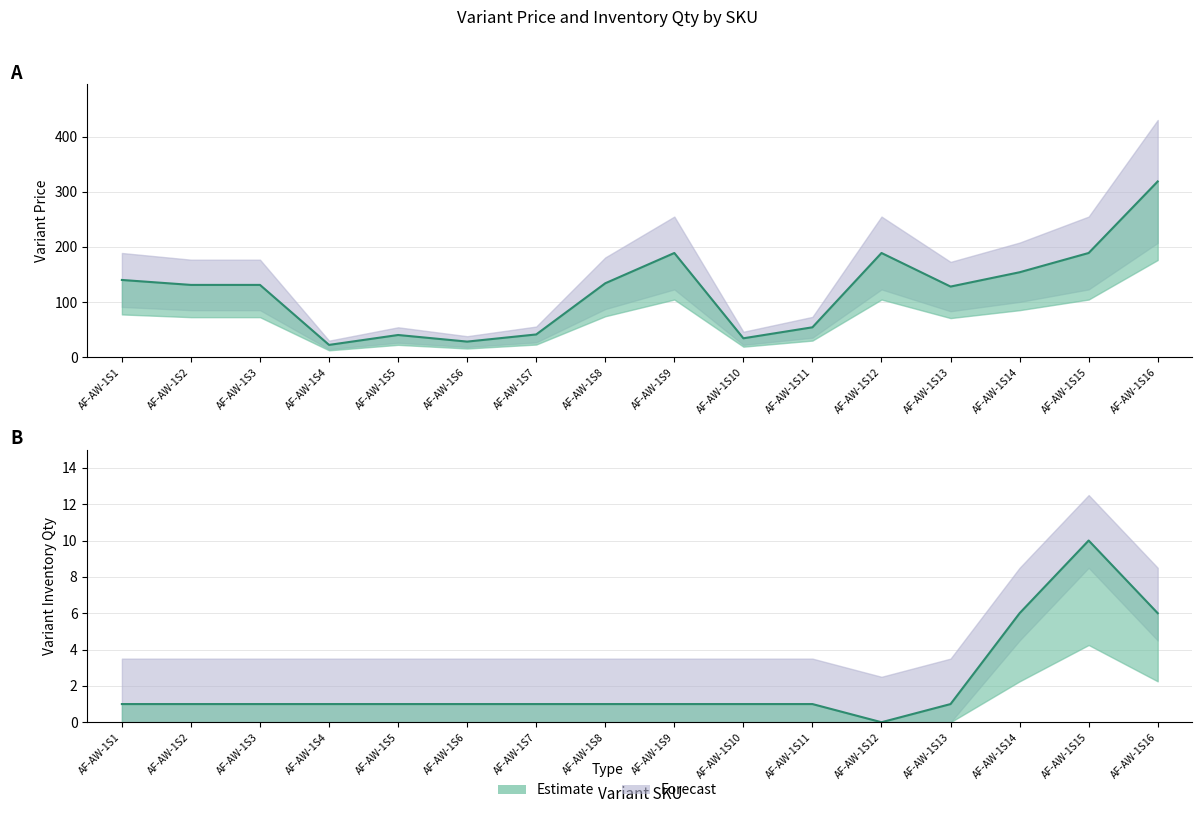

Is the value of Variant Inventory Qty at AF-AW-1S13 greater than the value of Variant Price at AF-AW-1S1?

No